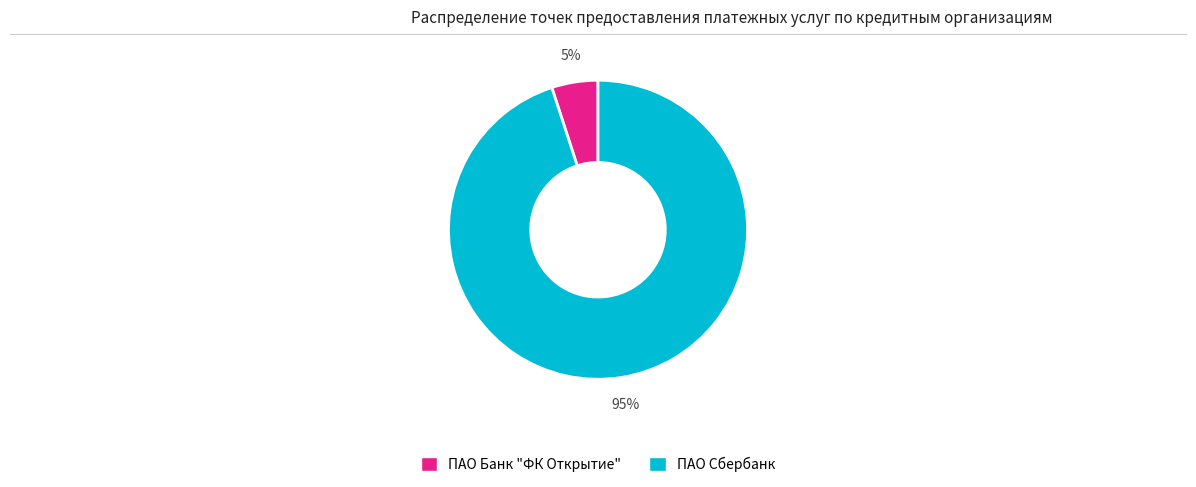

What is the ratio of the value at ПАО Сбербанк to the value at ПАО Банк "ФК Открытие"?

19.0